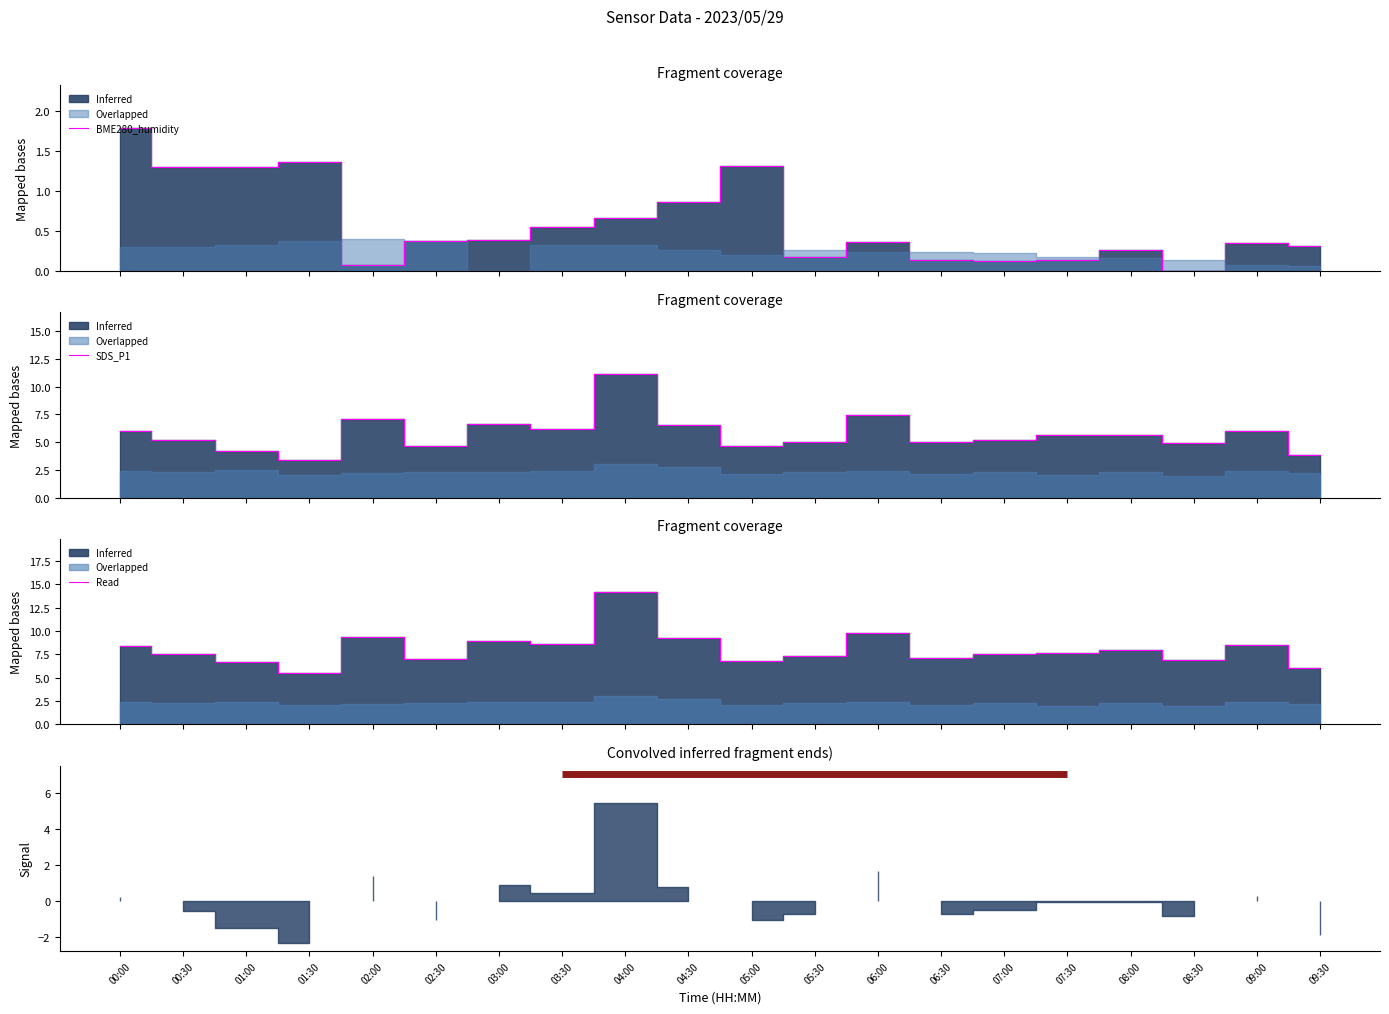

Reading left to right, extract all data points from this chart.

00:00=8.4	00:30=7.5	01:00=6.7	01:30=5.4	02:00=9.3	02:30=7.0	03:00=8.9	03:30=8.6	04:00=14.2	04:30=9.2	05:00=6.8	05:30=7.4	06:00=9.8	06:30=7.1	07:00=7.5	07:30=7.7	08:00=8.0	08:30=6.9	09:00=8.4	09:30=6.1